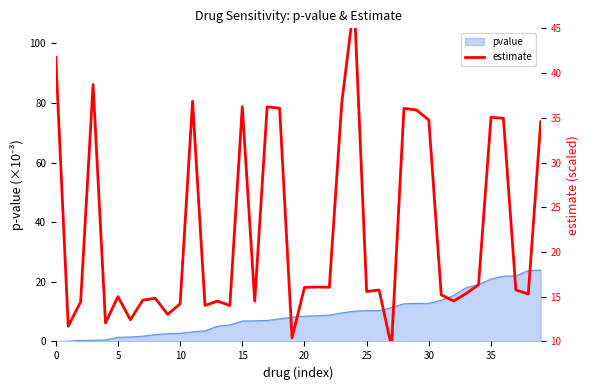

Reading right to left, what are all the values shown in this chart?

34.6	15.3	15.8	34.9	35.1	16.3	15.4	14.5	15.2	34.8	35.9	36.0	9.4	15.8	15.6	48.0	36.7	16.1	16.1	16.0	10.4	36.1	36.2	14.5	36.2	14.0	14.5	14.0	36.9	14.2	13.0	14.8	14.6	12.4	15.0	12.1	38.7	14.4	11.7	41.8